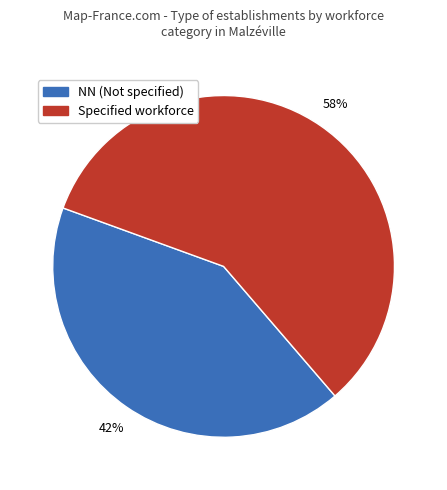

Count the number of slices in the pie.

2